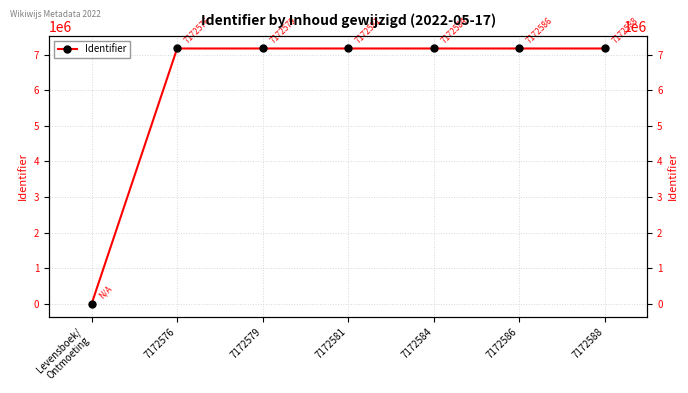

What is the ratio of the value at 7172579 to the value at 7172588?

1.0